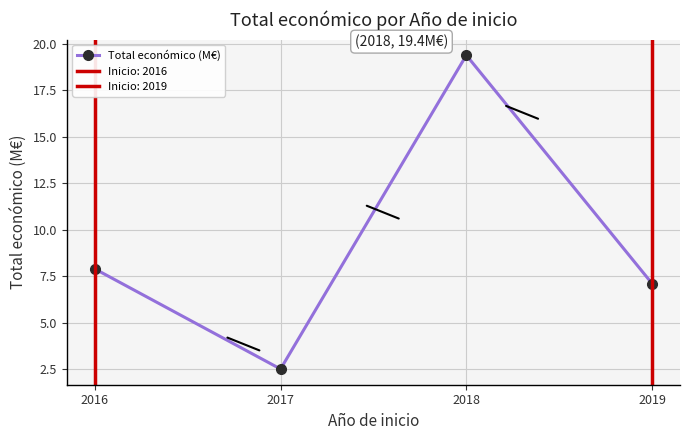

Reading left to right, list all the values displayed in this chart.

7.9	2.5	19.4	7.1